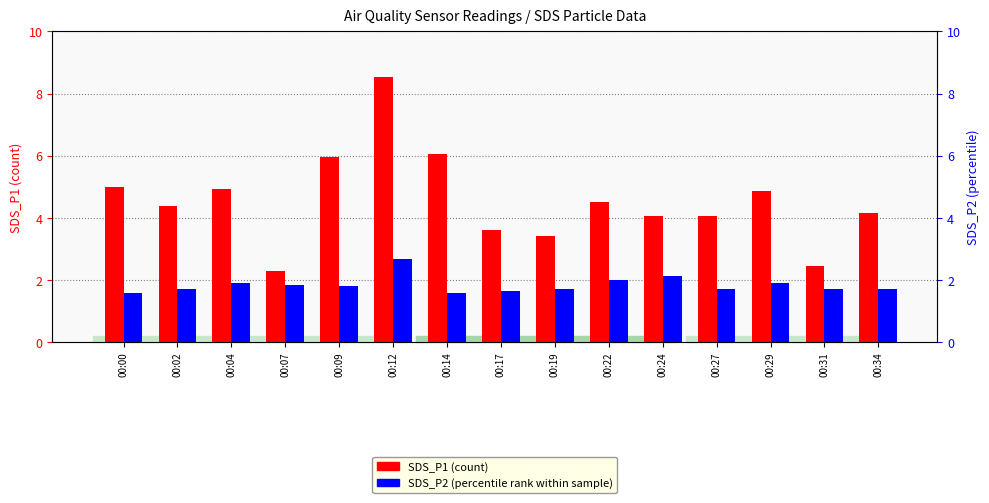

Reading left to right, extract all data points from this chart.

SDS_P1 (count): 5.0	4.4	4.9	2.3	6.0	8.6	6.0	3.6	3.4	4.5	4.1	4.0	4.9	2.5	4.2
SDS_P2 (percentile rank): 1.6	1.7	1.9	1.9	1.8	2.7	1.6	1.6	1.7	2.0	2.1	1.7	1.9	1.7	1.7